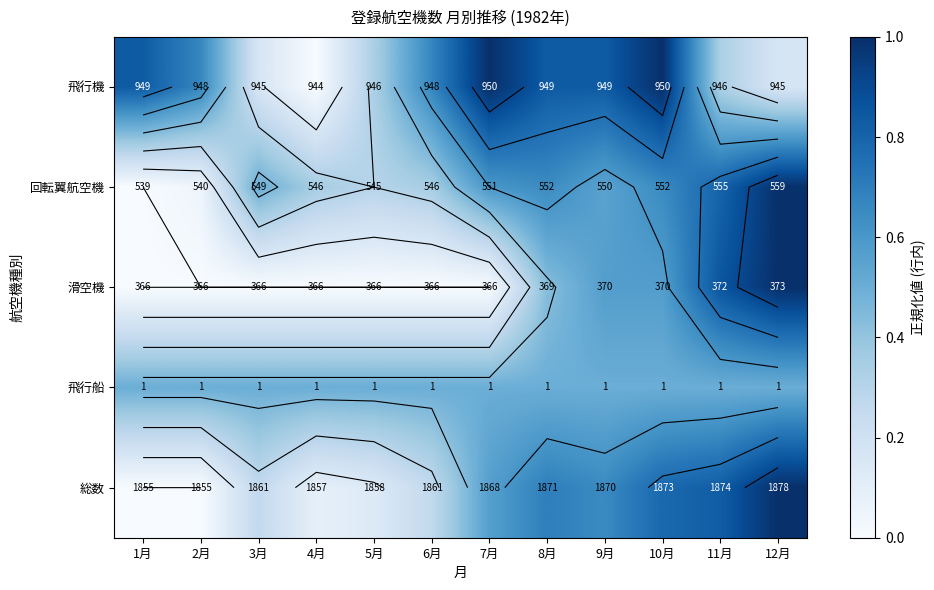

The 飛行船 series shows 0.8 at 6月. True or false?

False